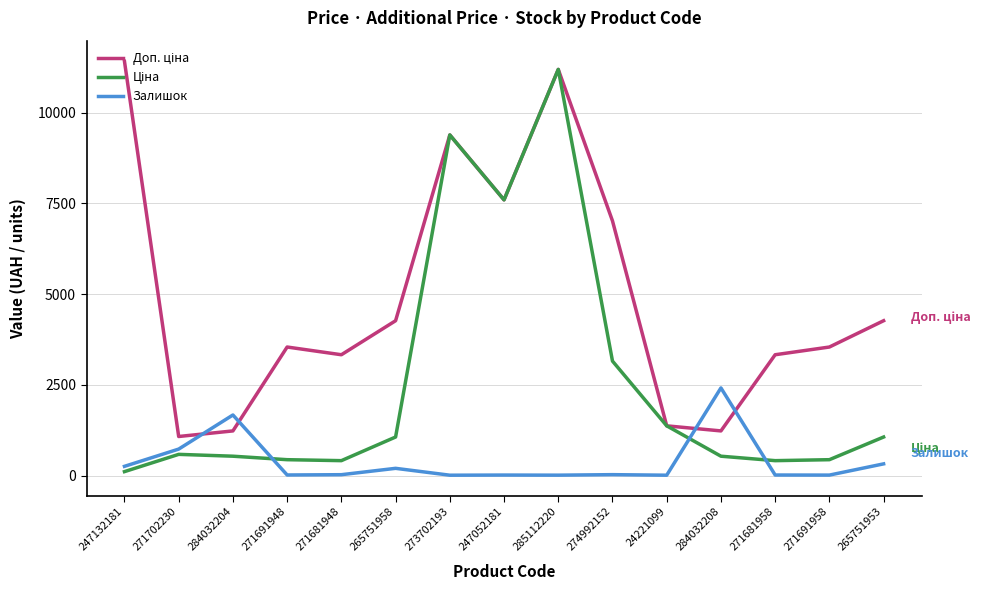

What is the difference between the highest and lowest values at 284032208?

1880.0